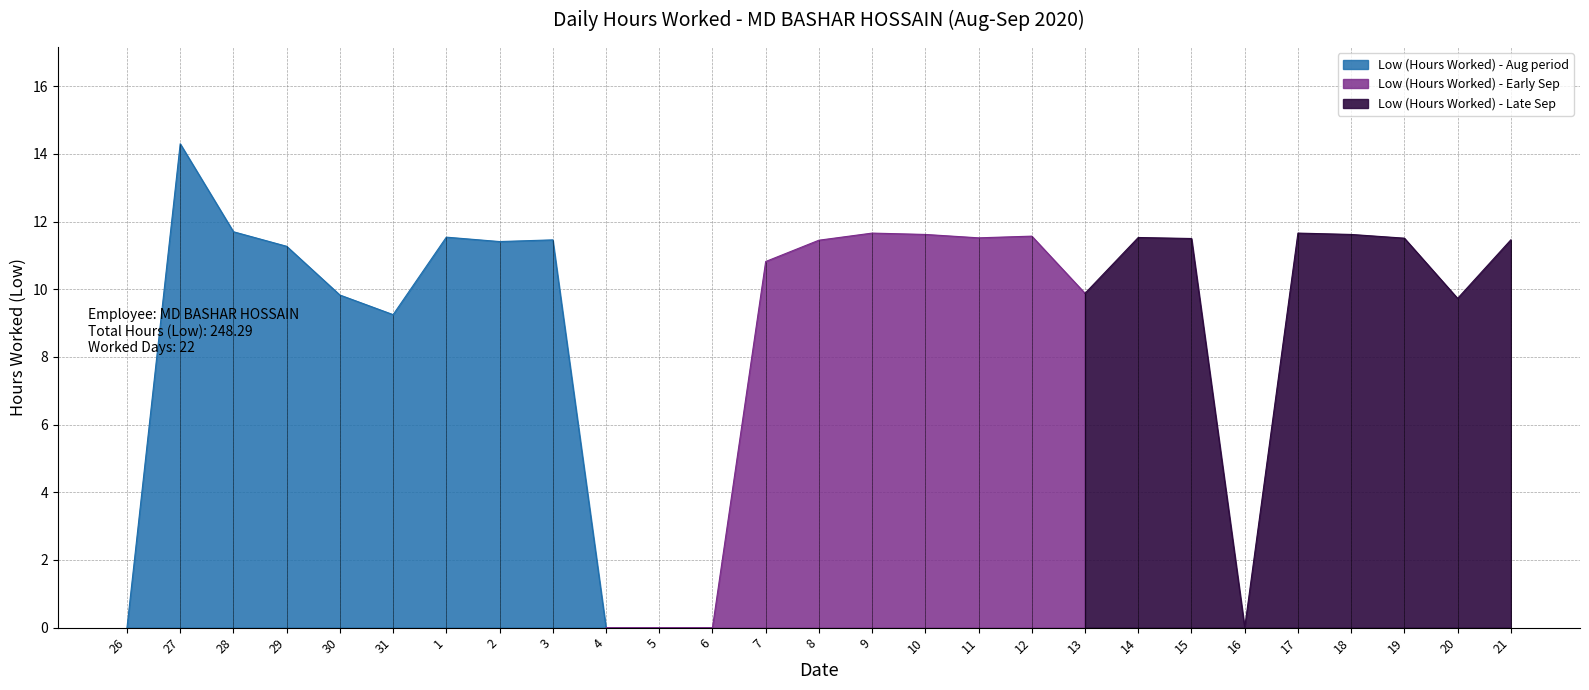

True or false: the data has more than 1 interior local peaks.

True